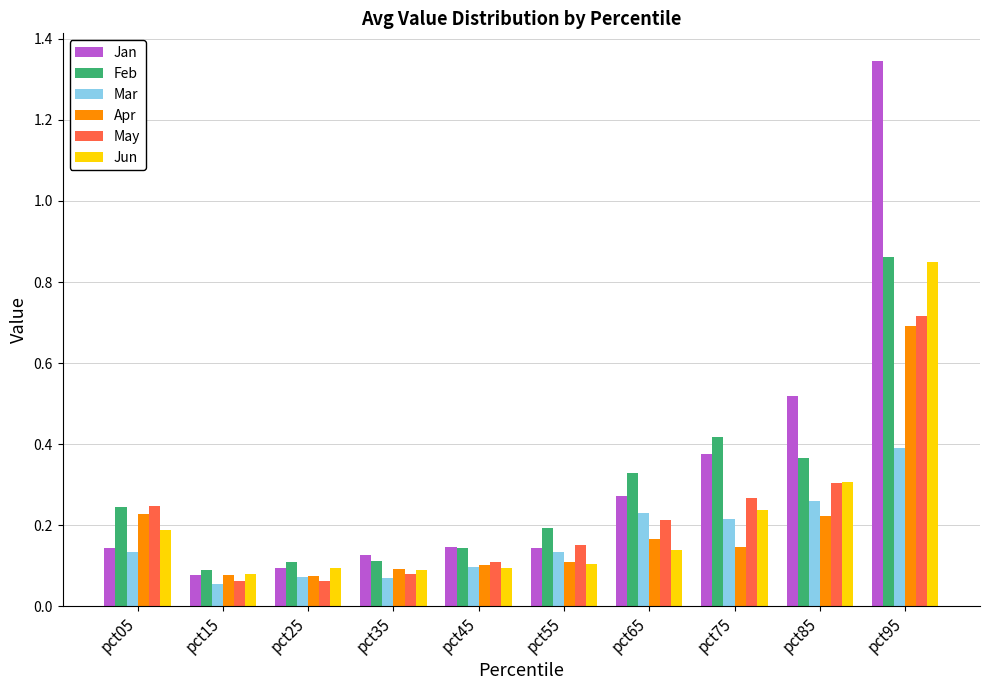

What are all the series names shown in the legend?

Jan, Feb, Mar, Apr, May, Jun